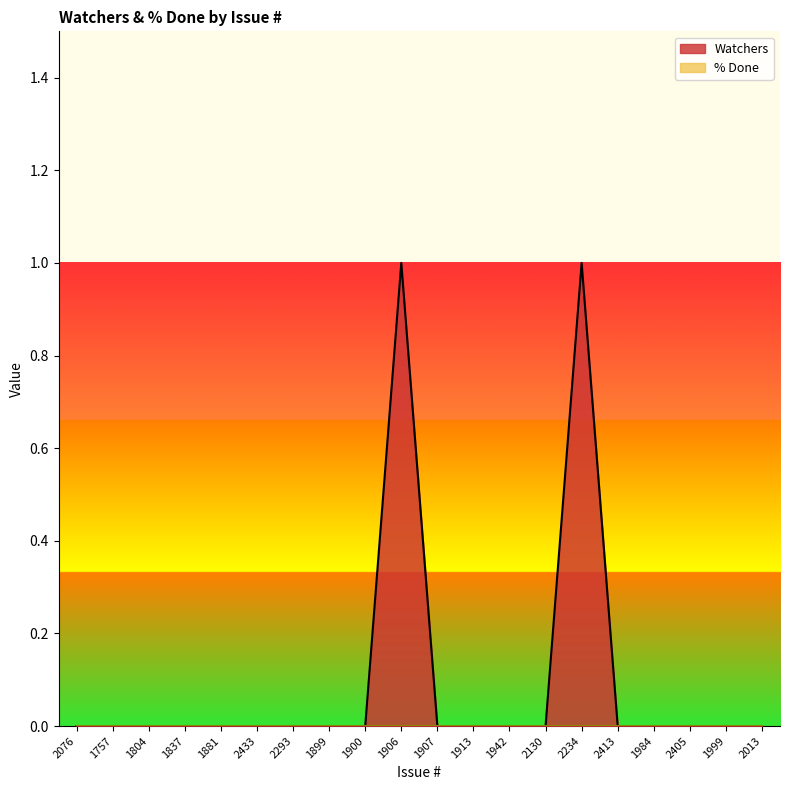

How many points are higher than both their immediate neighbors (excluding endpoints)?

2